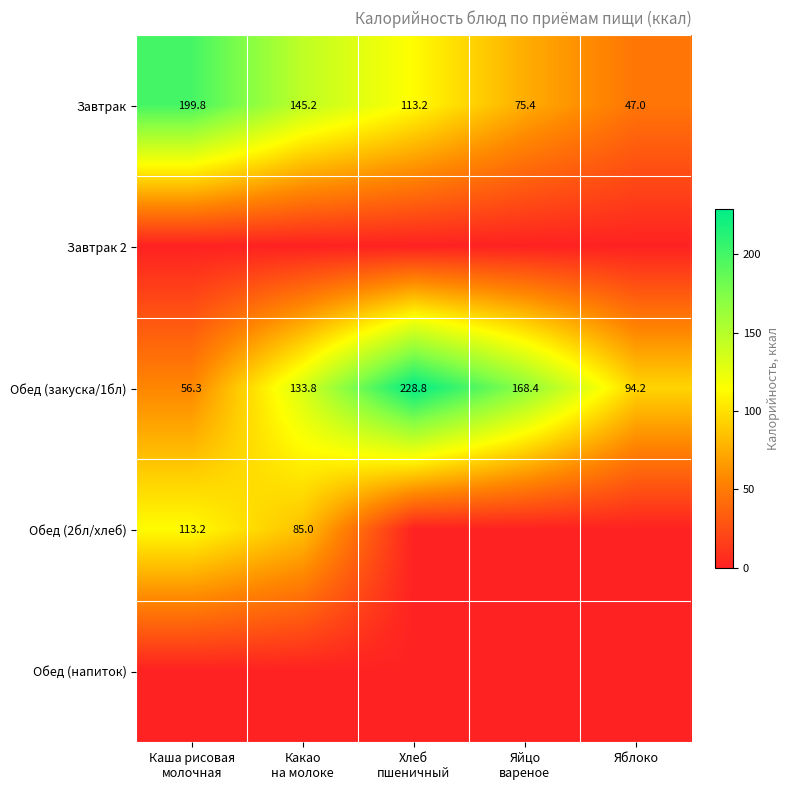

What is the difference between the maximum and second lowest values in the Обед (закуска/1бл) series?

134.6